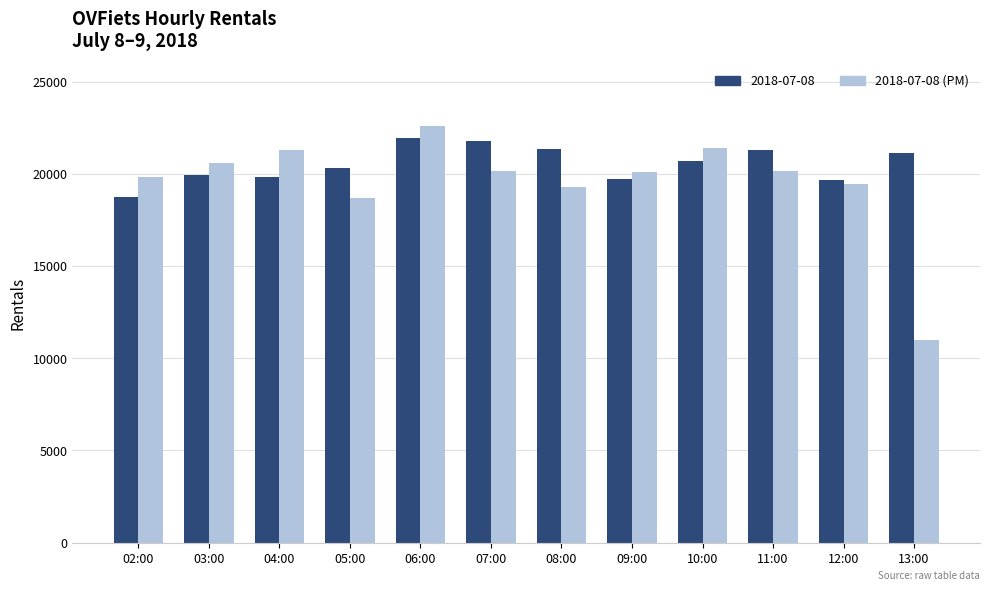

What is the approximate value of 2018-07-08 at 10:00?

20725